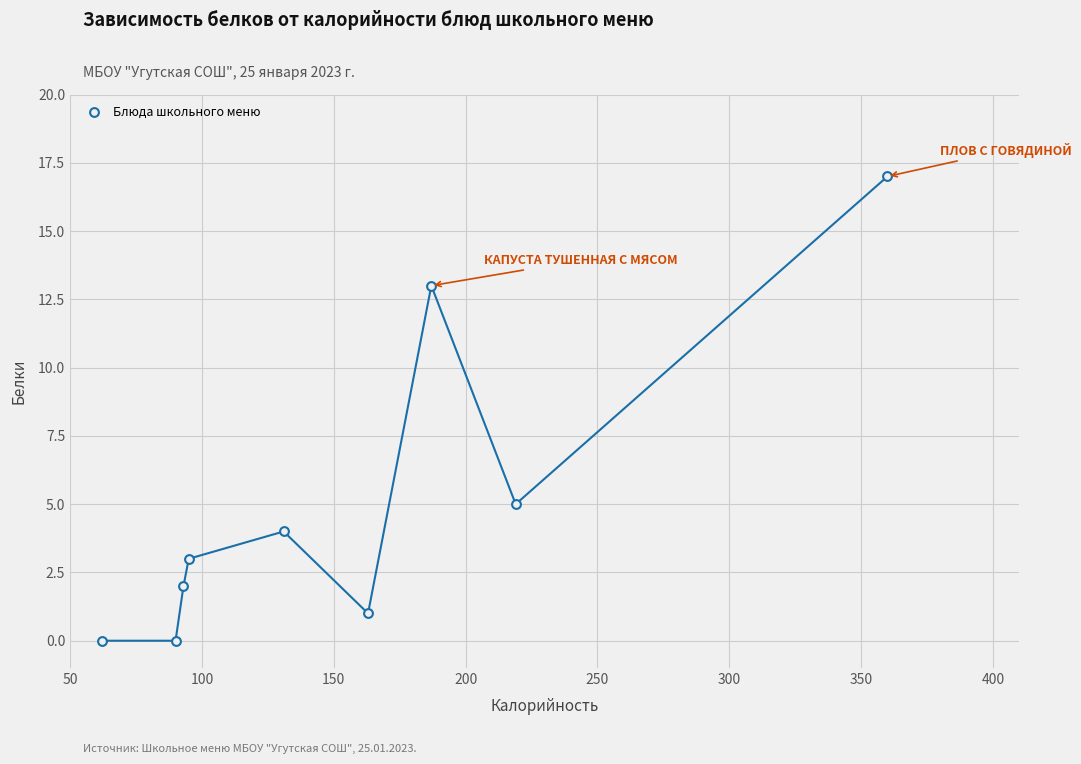

What is the average Y value?

5